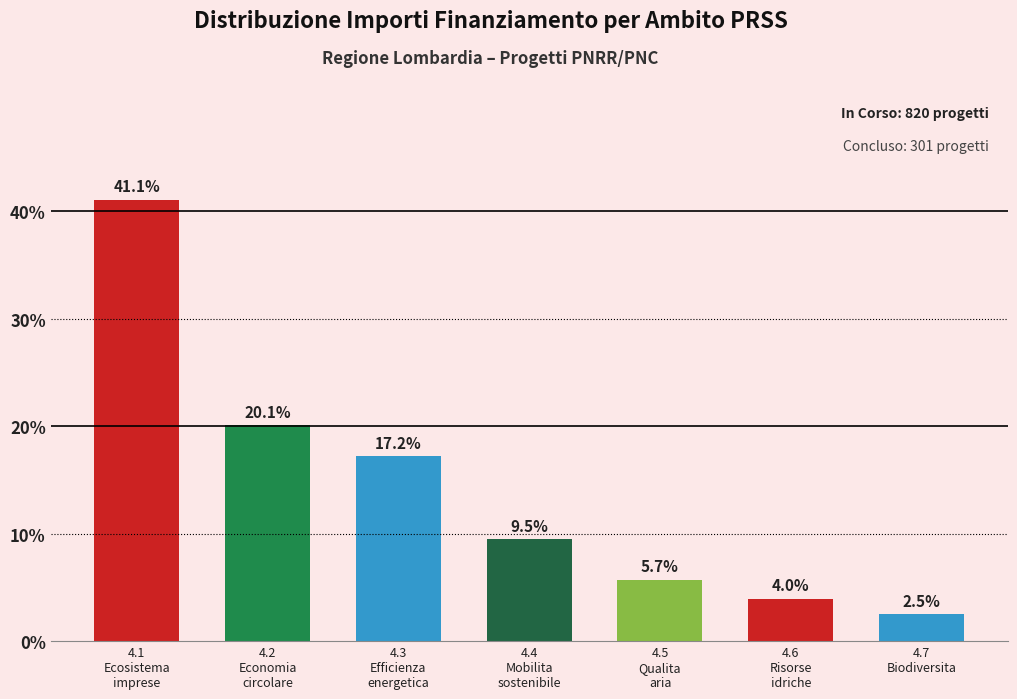

What is the difference between the values at 4.2
Economia
circolare and 4.5
Qualita
aria?

14.4